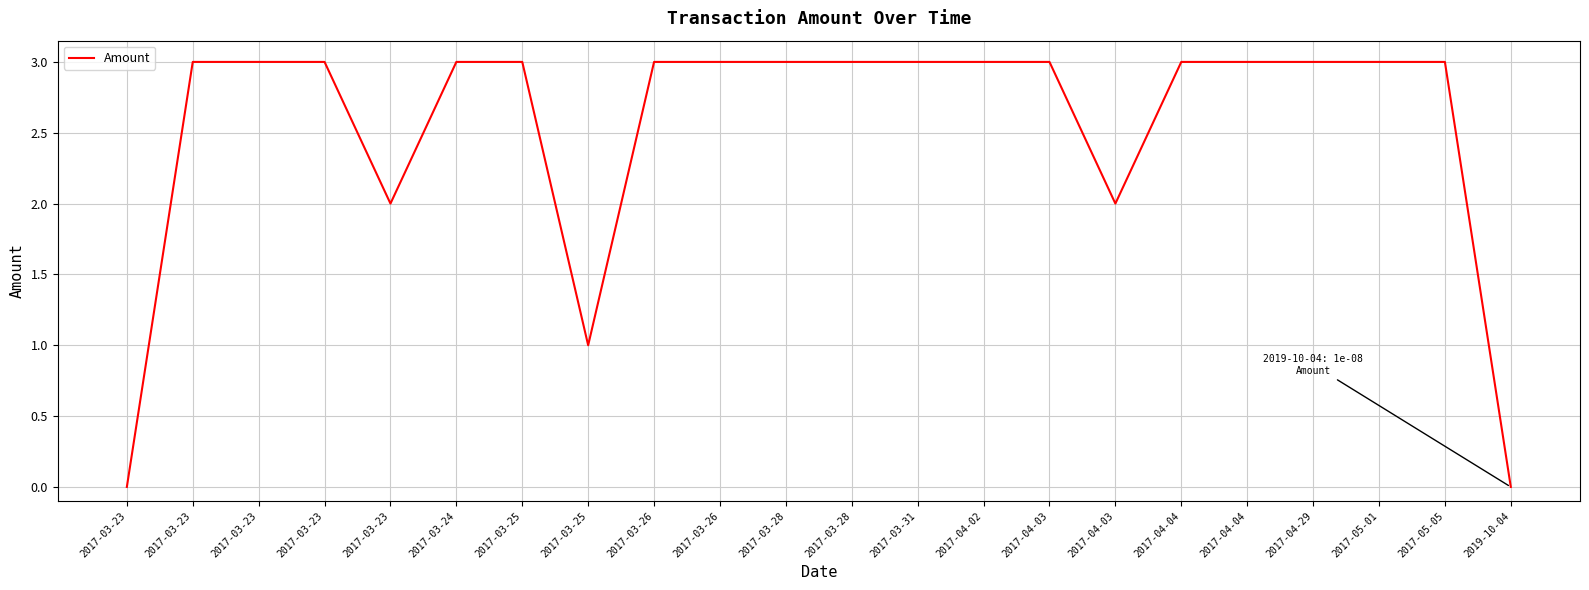

How many interior local valleys (lower than both neighbors) does the data have?

3